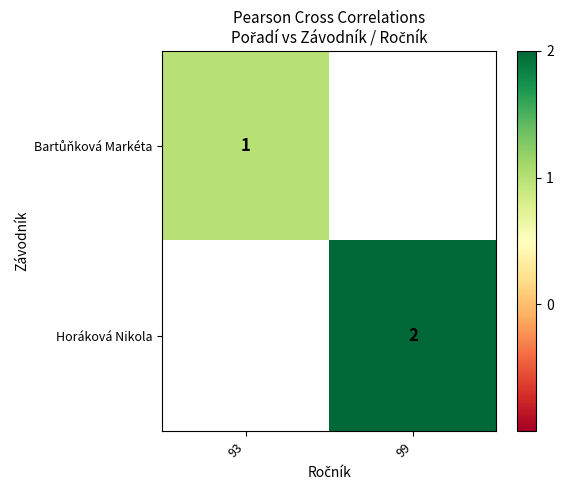

The value of Horáková Nikola at 99 is 2. True or false?

True